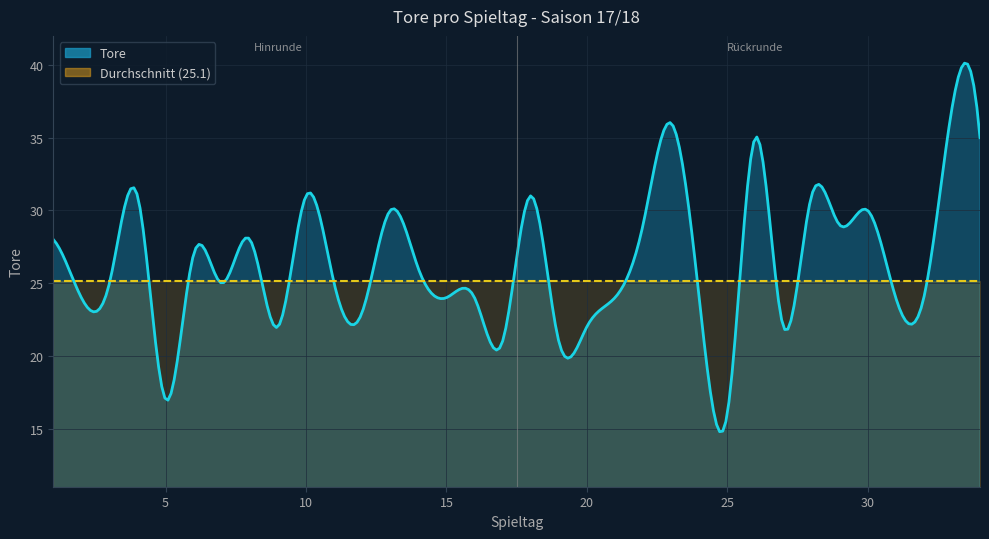

Rank the categories by value from highest to lowest.

33, 23, 26, 34, 4, 10, 18, 28, 13, 30, 22, 29, 1, 8, 6, 14, 3, 7, 11, 2, 15, 16, 21, 24, 31, 32, 12, 9, 20, 27, 17, 19, 5, 25